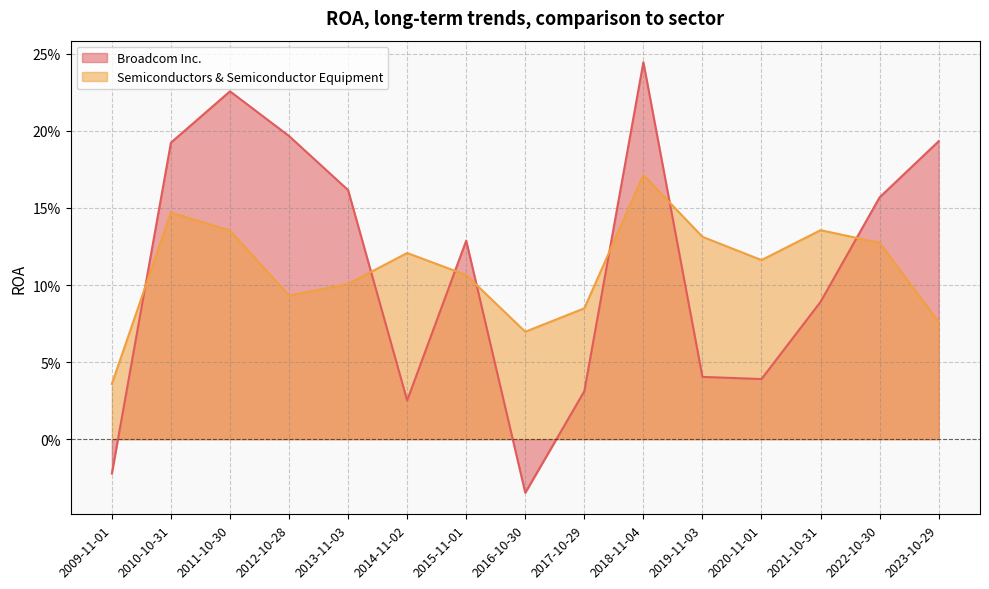

What is the difference between the highest and lowest values at 2014-11-02?

0.1